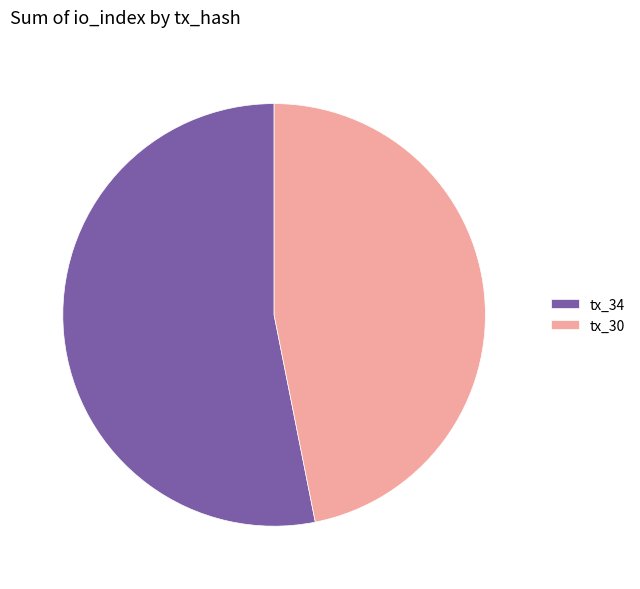

Rank the categories by value from highest to lowest.

tx_34, tx_30